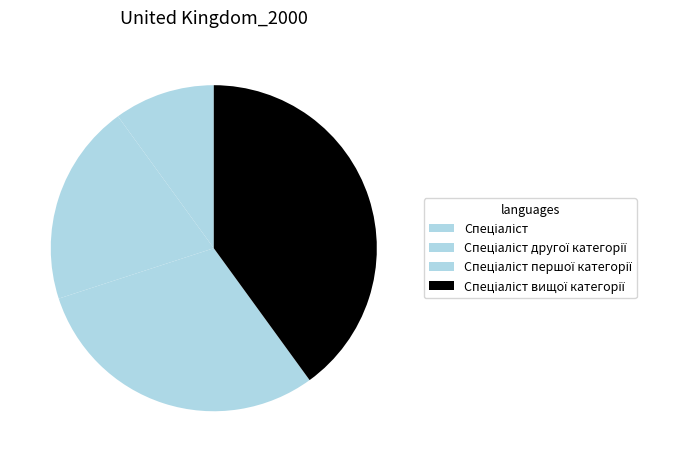

What portion of the pie excludes Спеціаліст?

90.0%